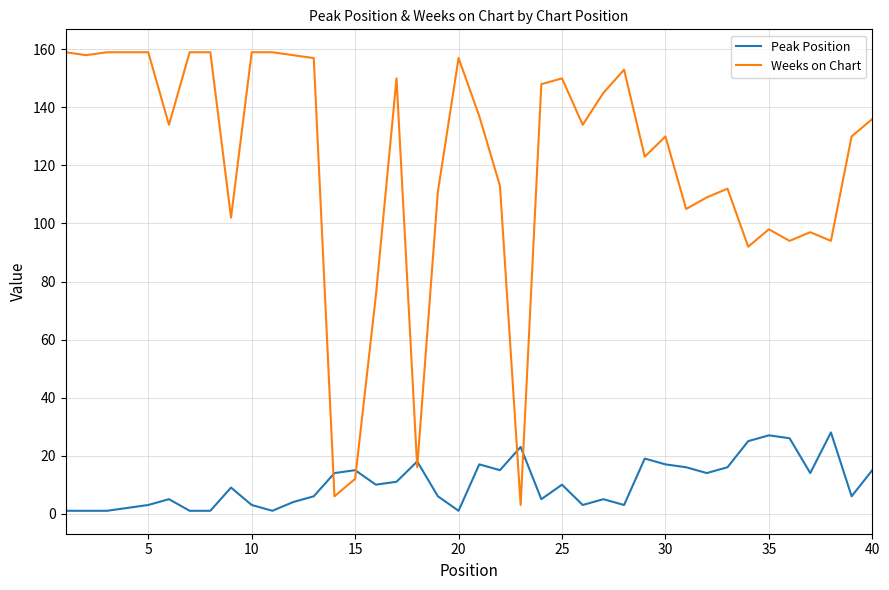

List the series in order of their peak value, lowest first.

Peak Position, Weeks on Chart